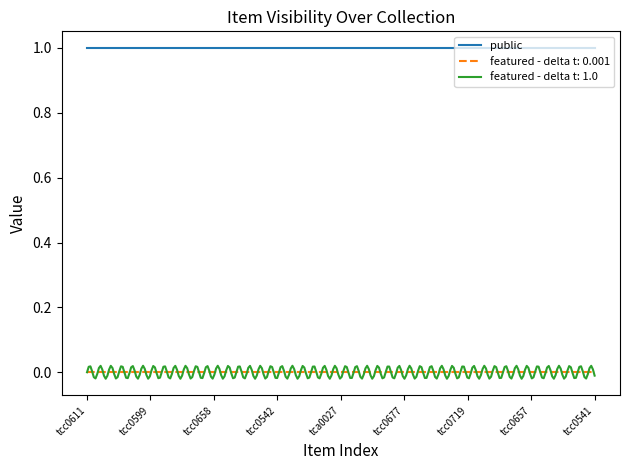

Which series has the largest range (max minus min)?

featured - delta t: 1.0